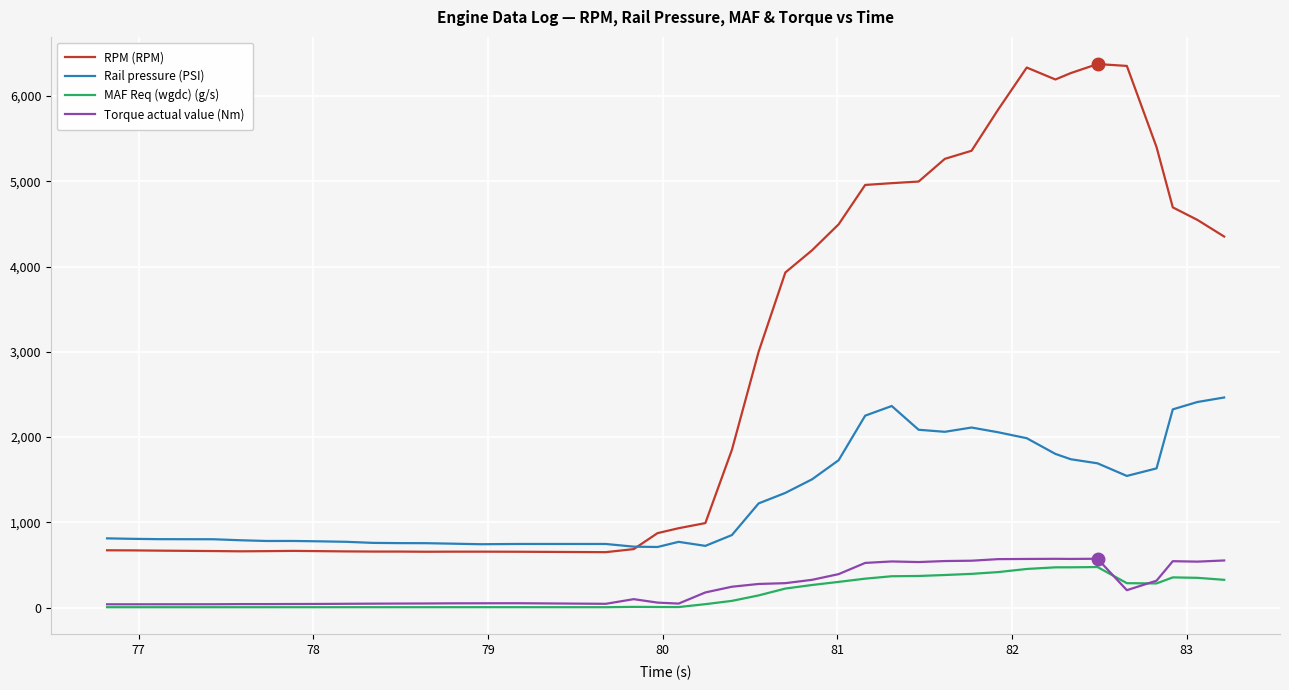

What is the maximum value shown in the chart?

6375.0